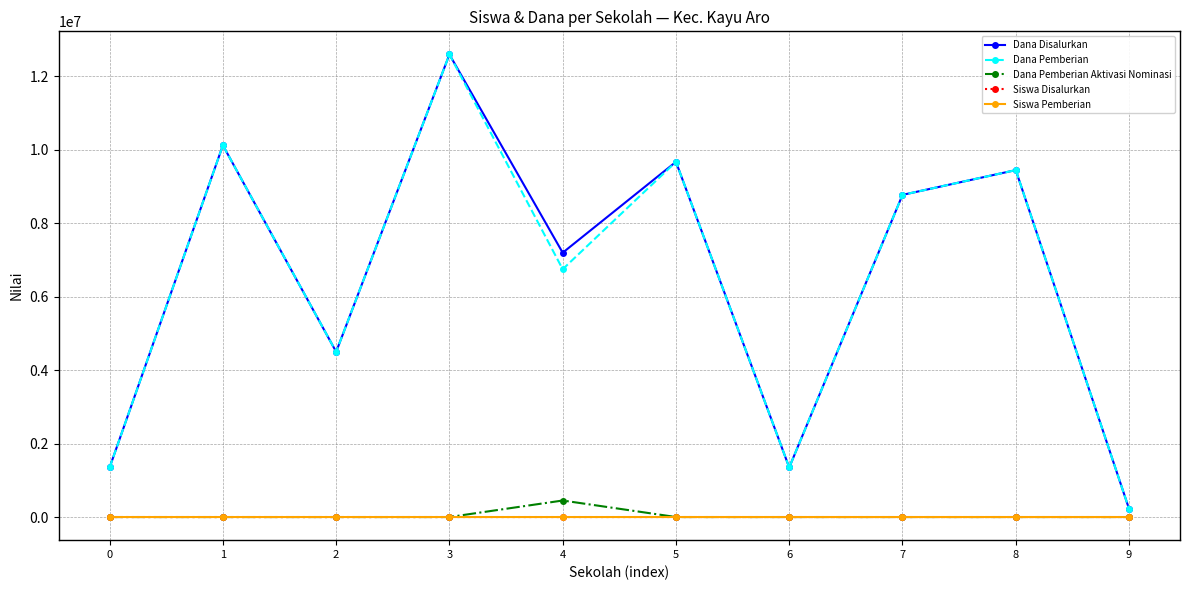

Is the value of Siswa Pemberian at 3 greater than the value of Dana Pemberian Aktivasi Nominasi at 4?

No